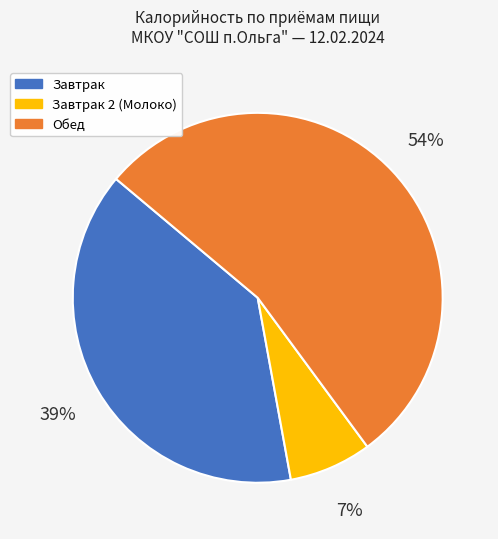

Is it true that Завтрак 2 (Молоко) is 13% of the pie?

False